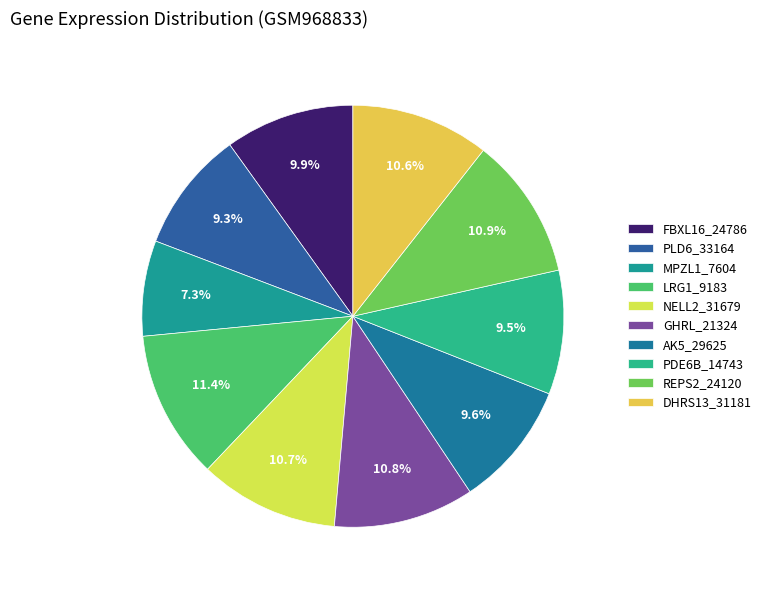

Rank the categories by value from highest to lowest.

LRG1_9183, REPS2_24120, GHRL_21324, NELL2_31679, DHRS13_31181, FBXL16_24786, AK5_29625, PDE6B_14743, PLD6_33164, MPZL1_7604